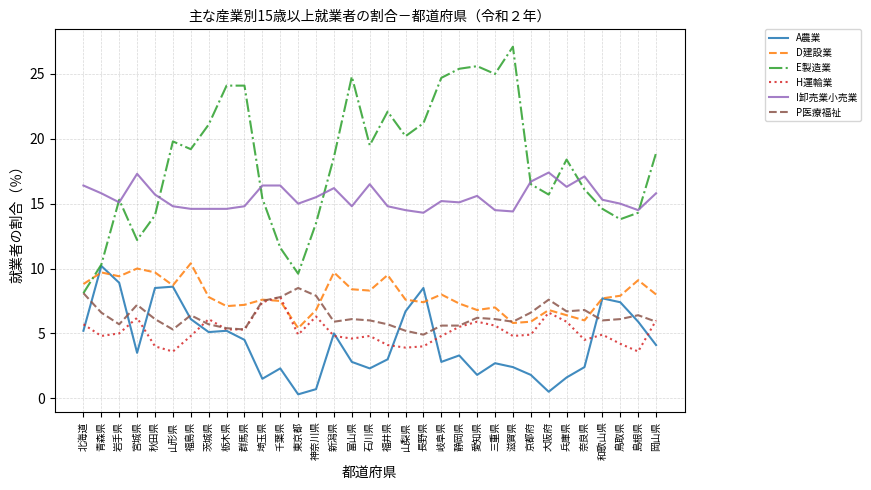

Which series has the largest range (max minus min)?

E製造業